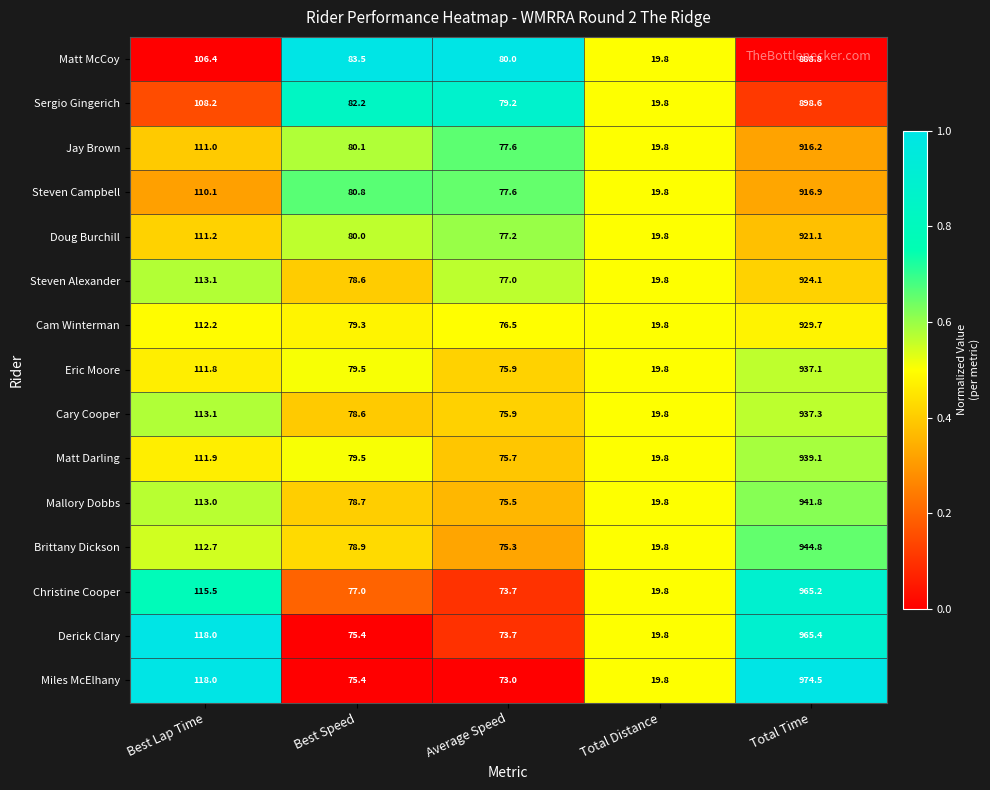

What is the total value across all series at Average Speed?

1143.8